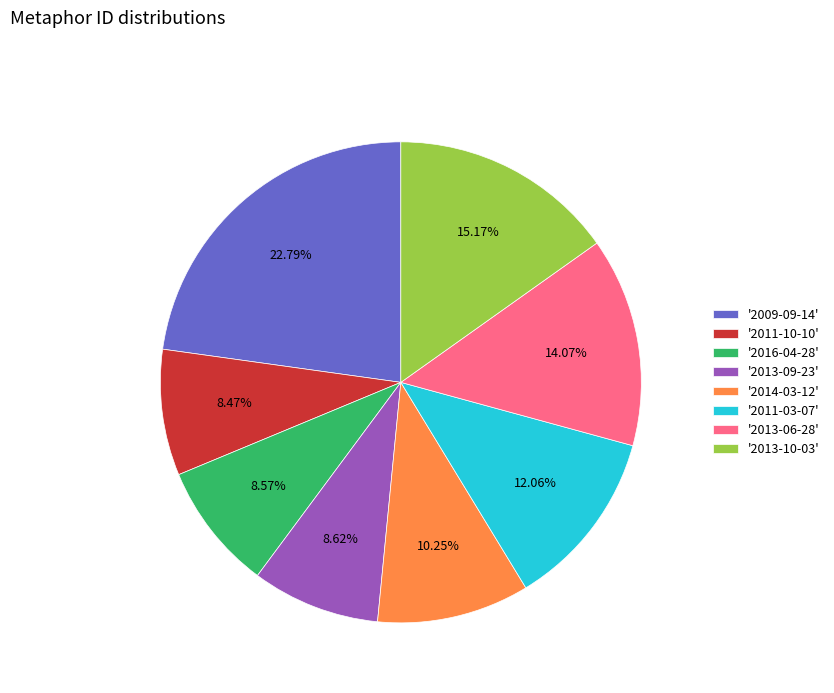

What is the ratio of the value at '2016-04-28' to the value at '2011-03-07'?

0.7